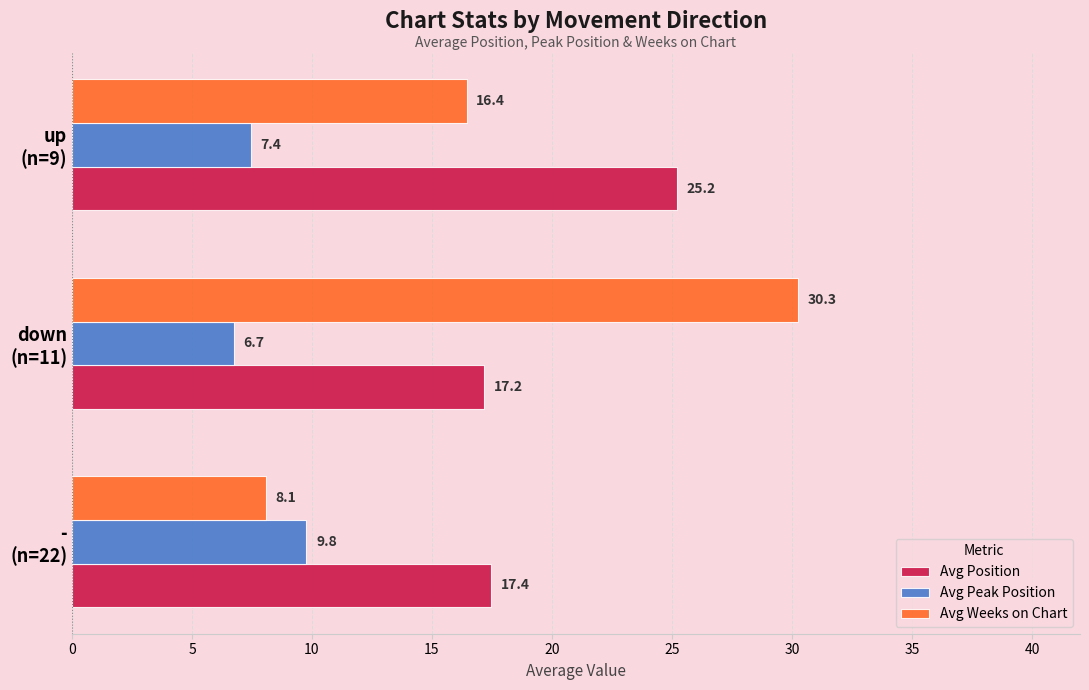

Which series has the largest total across all categories?

Avg Position